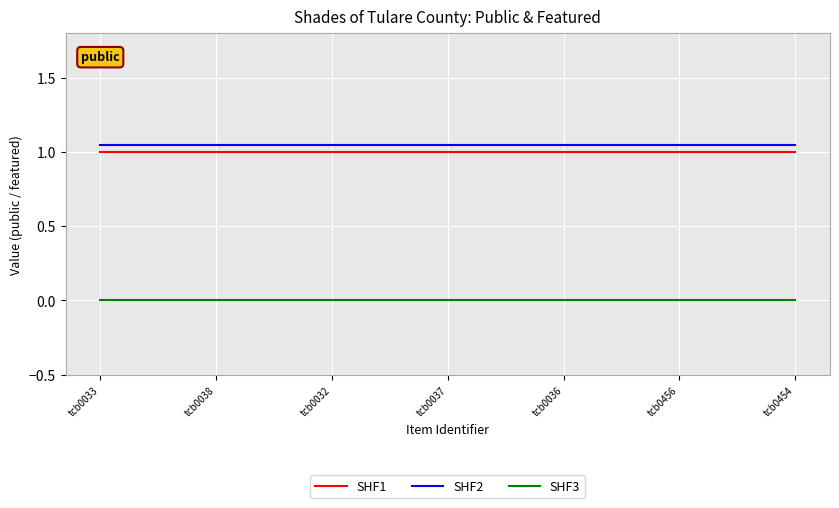

Is it true that SHF1 equals 1.0 at tcb0037?

True